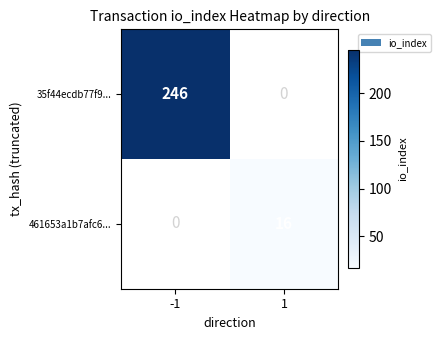

Is it true that 35f44ecdb77f9... equals 246 at -1?

True